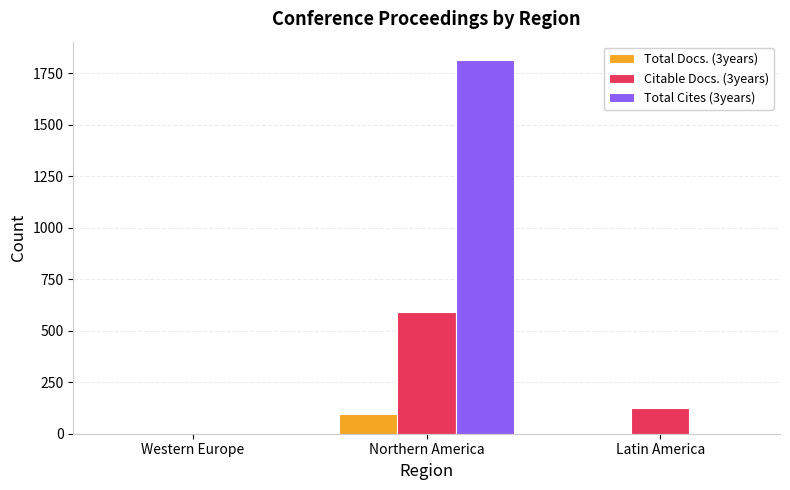

Between Northern America and Latin America, which series saw the biggest shift?

Total Cites (3years)